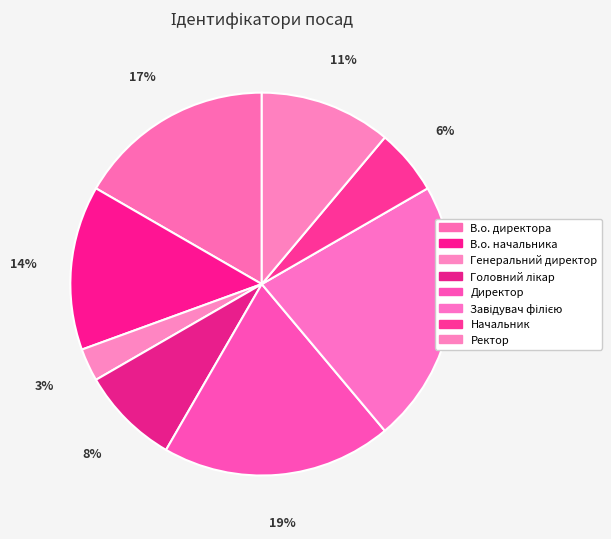

Is it true that Генеральний директор is 11% of the pie?

False